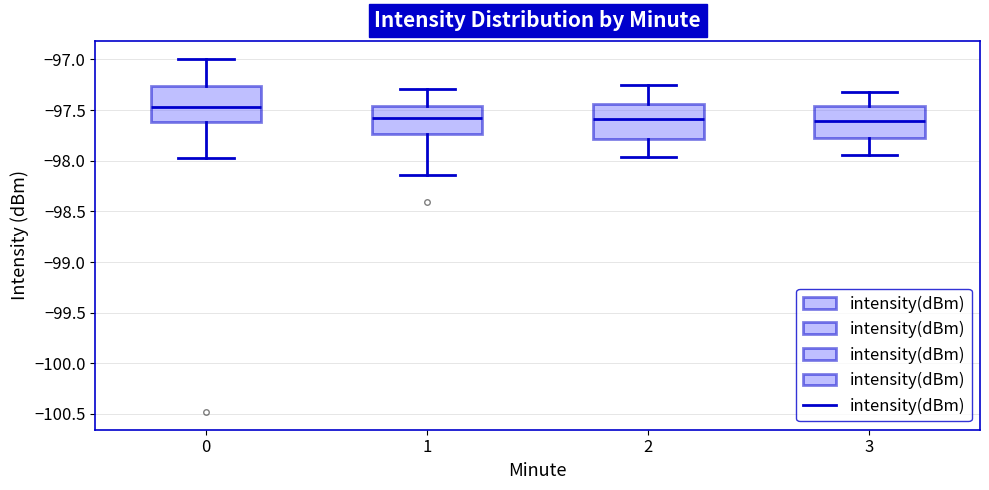

Where is the upper edge of the box at x = 3 on the y-axis? The values are not printed on the chart, so give them approximately, as read against the axis.

-97.45